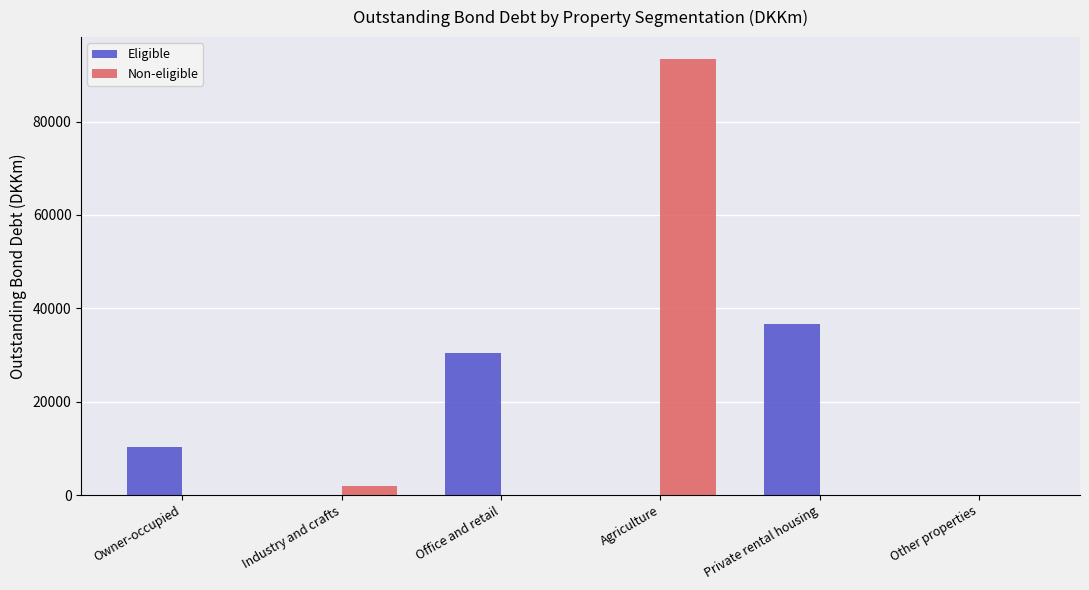

At which category is the sum across all series the highest?

Agriculture